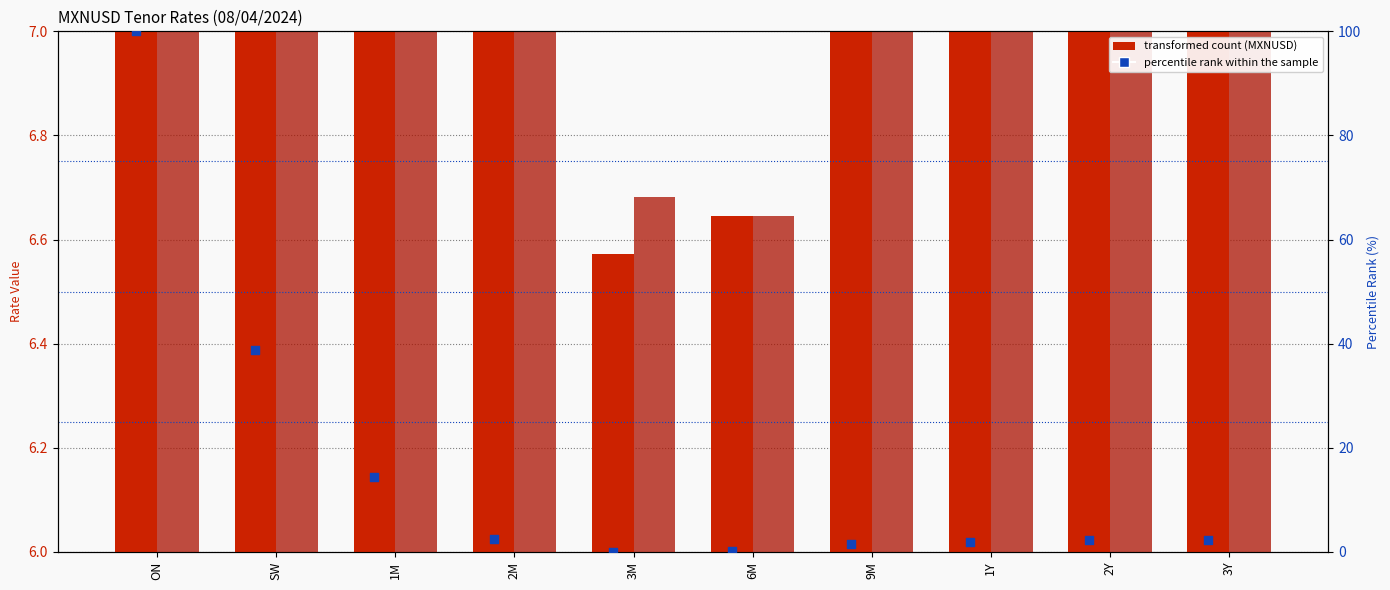

Which series has the largest Y range (max minus min)?

percentile rank within the sample